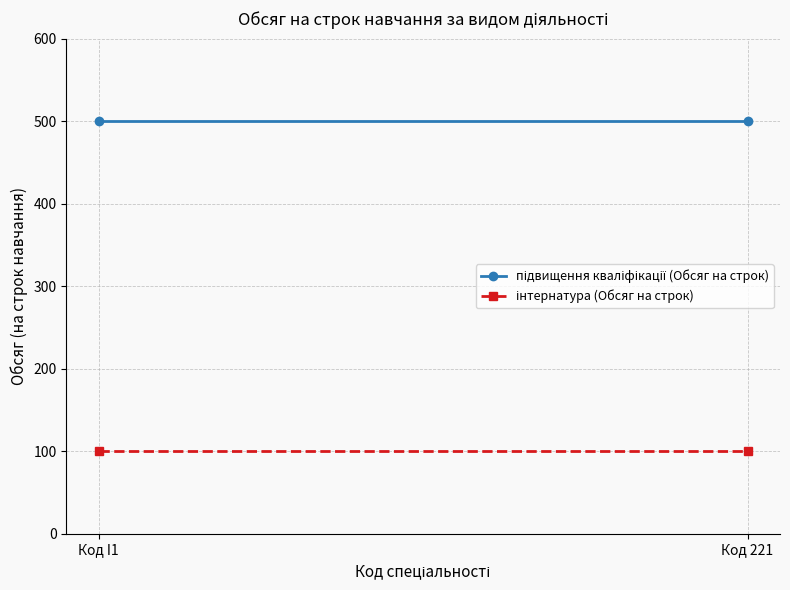

At how many categories does at least one series exceed 476?

2